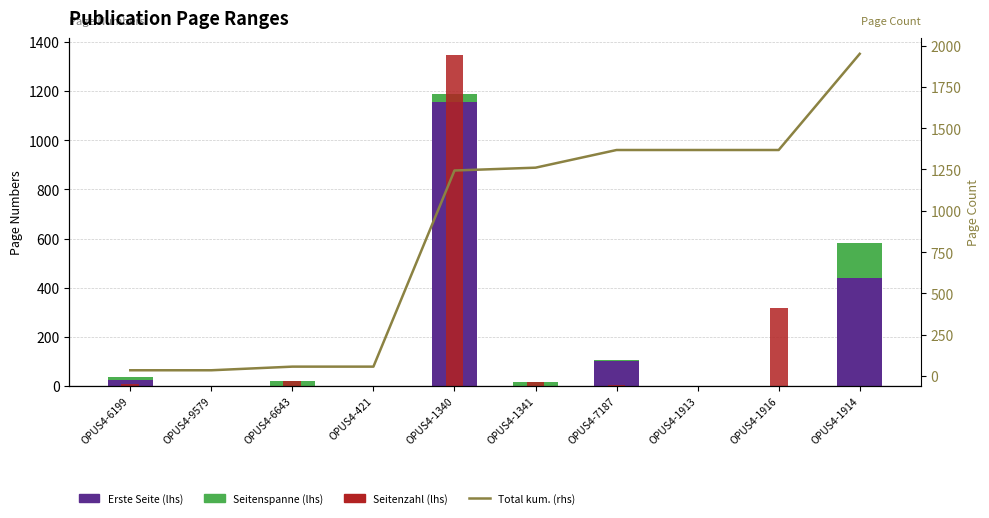

Between OPUS4-1340 and OPUS4-1913, which series saw the biggest shift?

Seitenzahl (lhs)